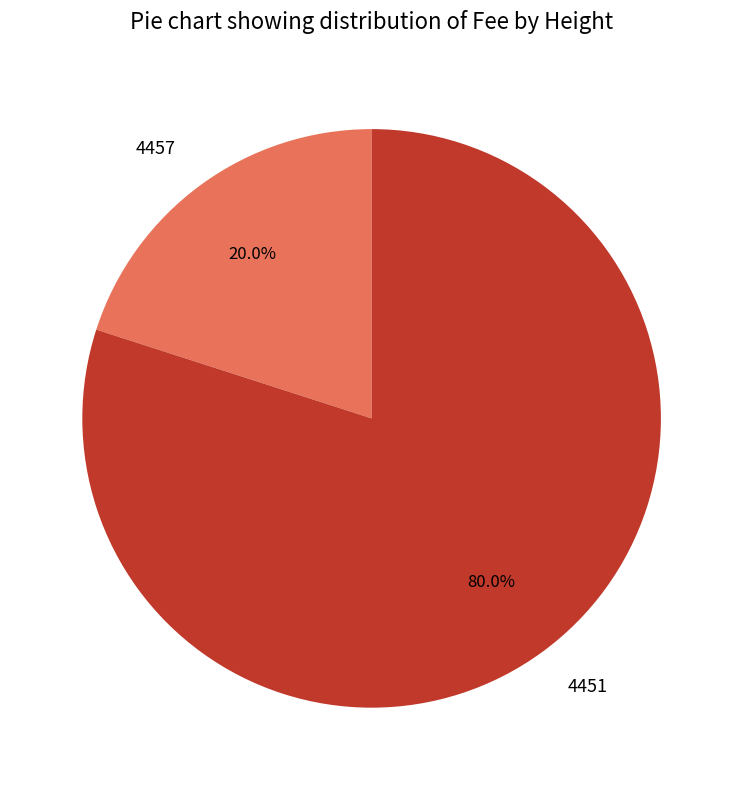

To the nearest percent, what is the combined percentage of 4451 and 4457?

100%